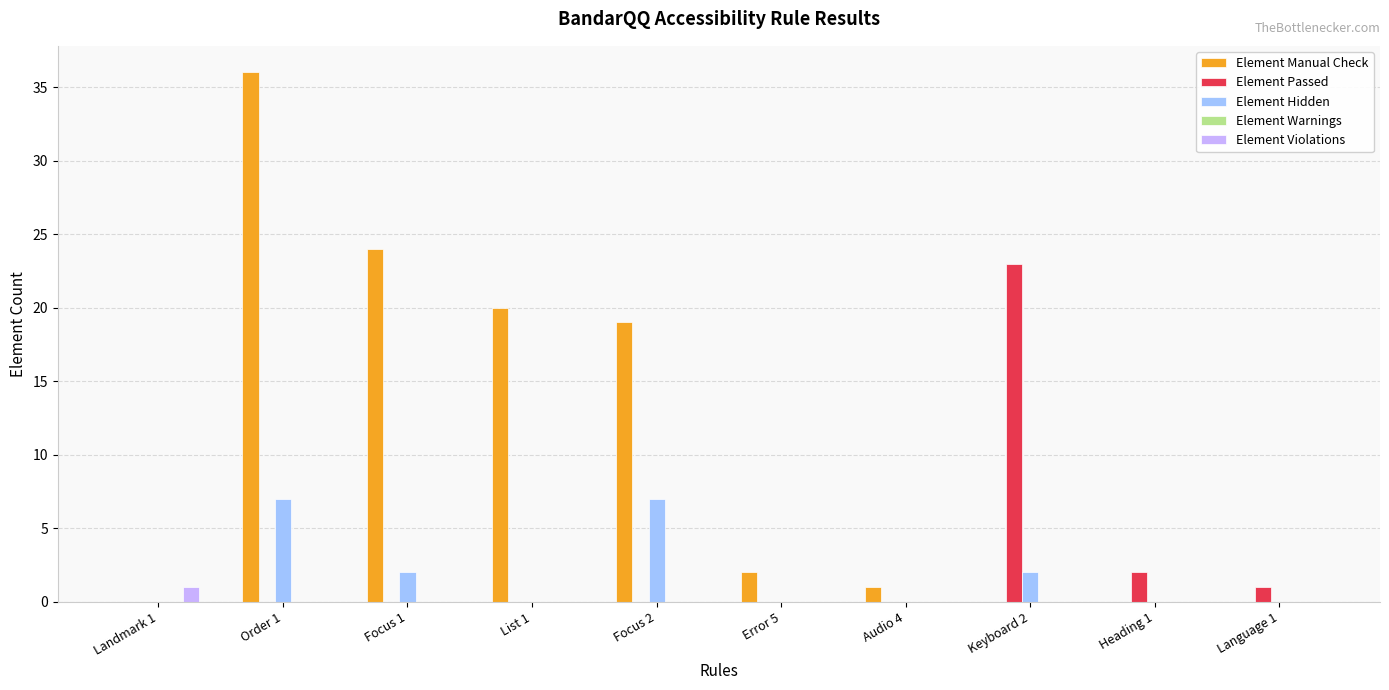

At which category is the sum across all series the highest?

Order 1